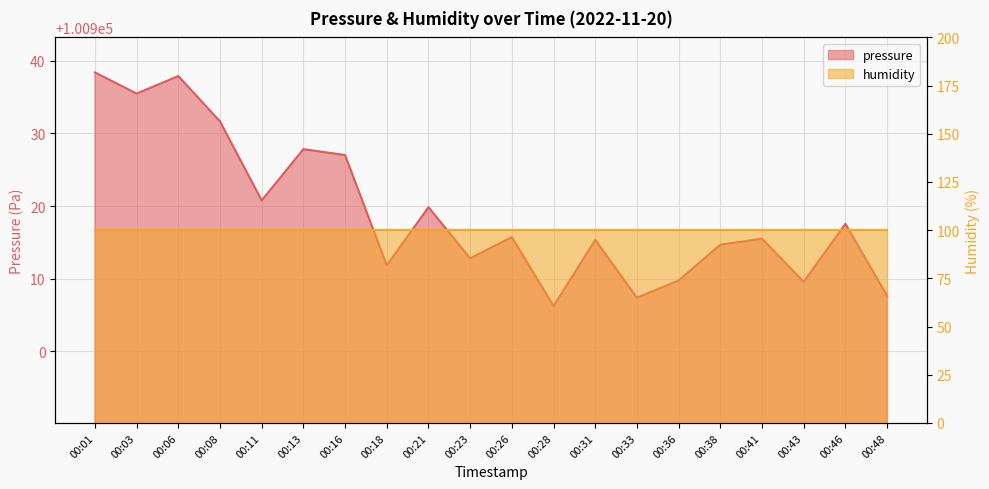

At which category does the data reach its first local peak?

00:06